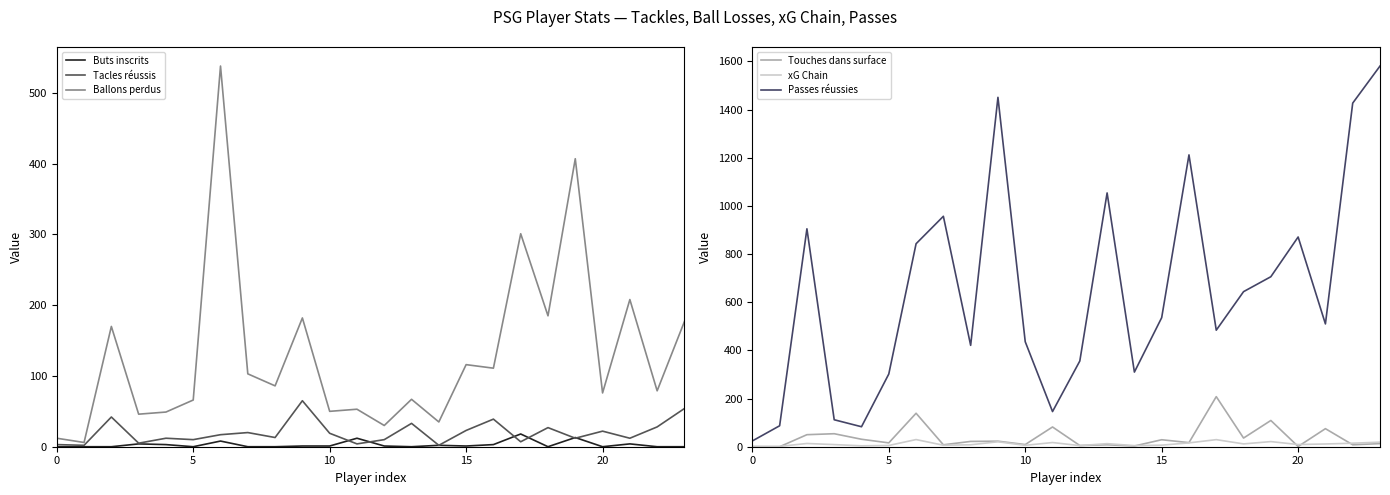

At which category is the sum across all series the highest?

23